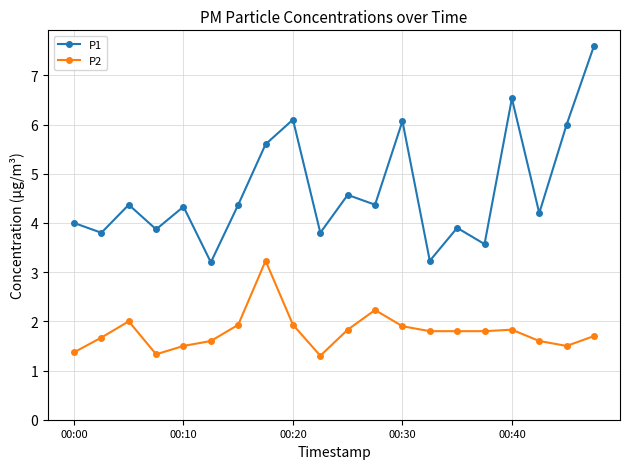

Which series has the widest spread of values?

P1